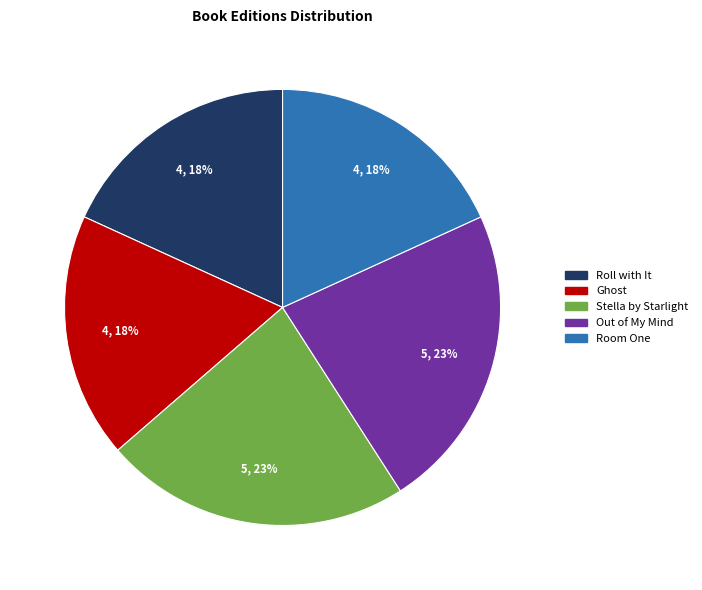

How many segments does this pie chart have?

5